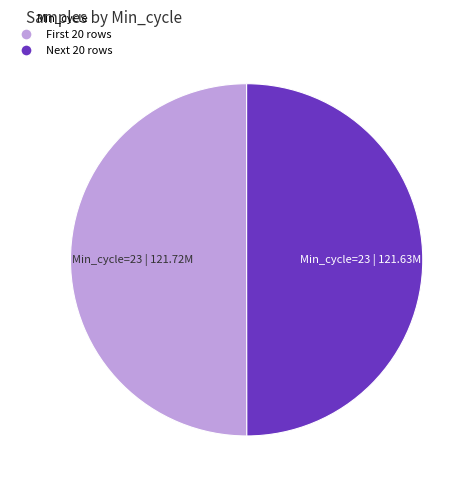

Count the number of slices in the pie.

2